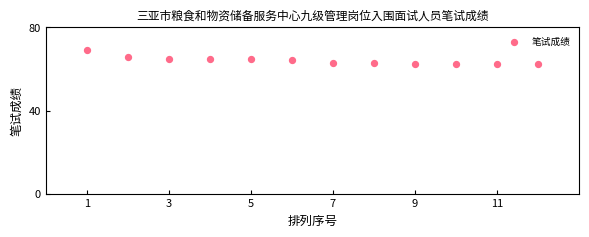

What is the average Y value?

64.2